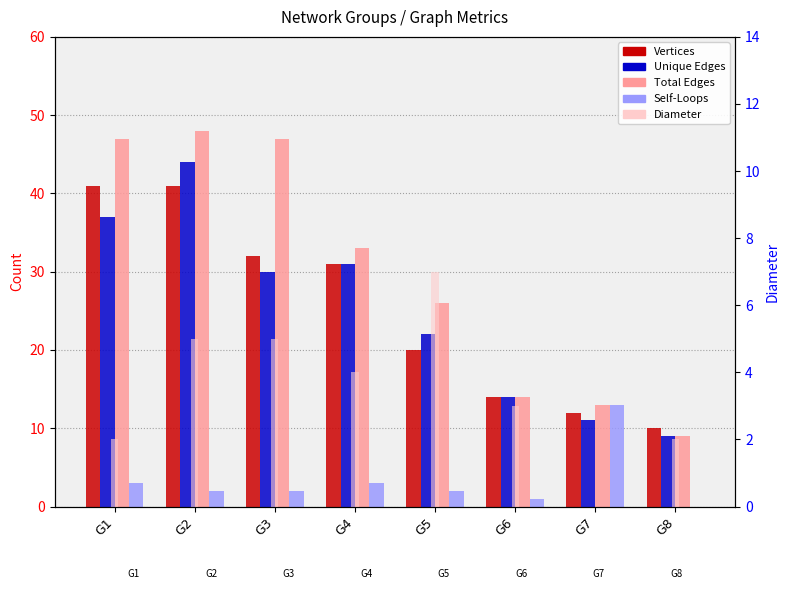

Reading left to right, what are all the values shown in this chart?

Vertices: 41	41	32	31	20	14	12	10
Unique Edges: 37	44	30	31	22	14	11	9
Total Edges: 47	48	47	33	26	14	13	9
Self-Loops: 3	2	2	3	2	1	13	0
Diameter: 2	5	5	4	7	3	0	2